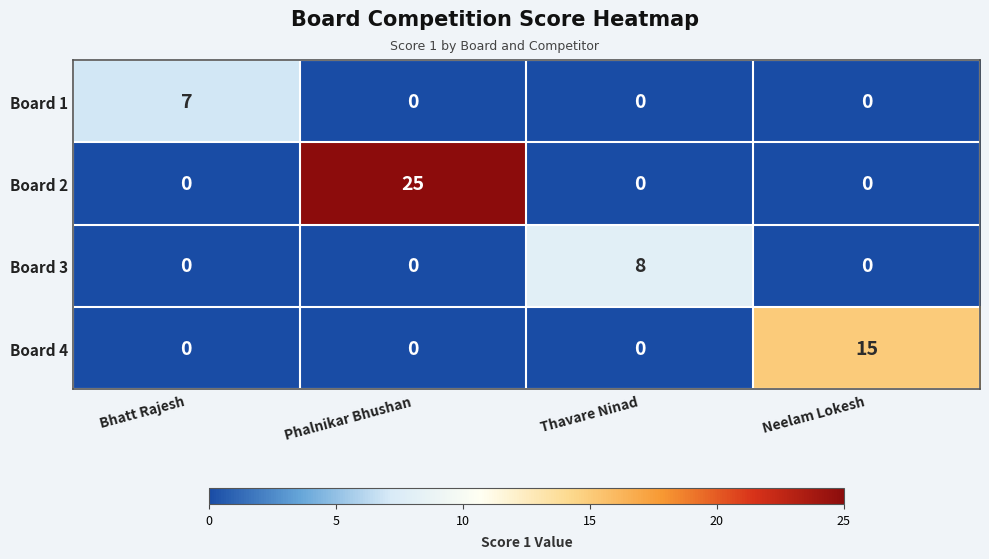

List the series in order of their peak value, highest first.

Board 2, Board 4, Board 3, Board 1